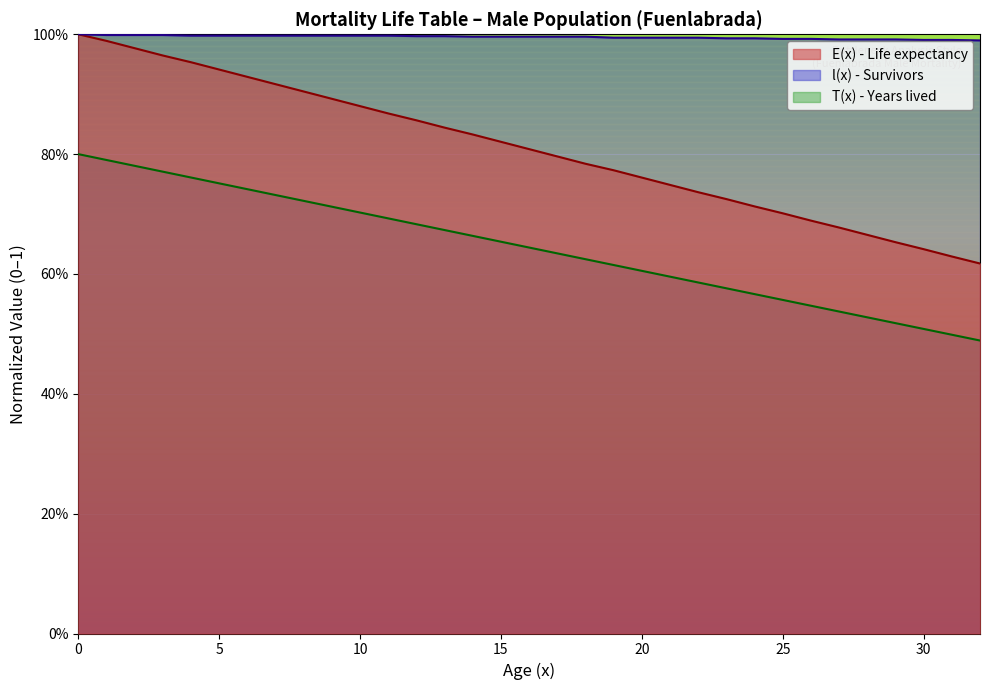

True or false: l(x) - Survivors and T(x) - Years lived by cohort intersect in this chart.

False